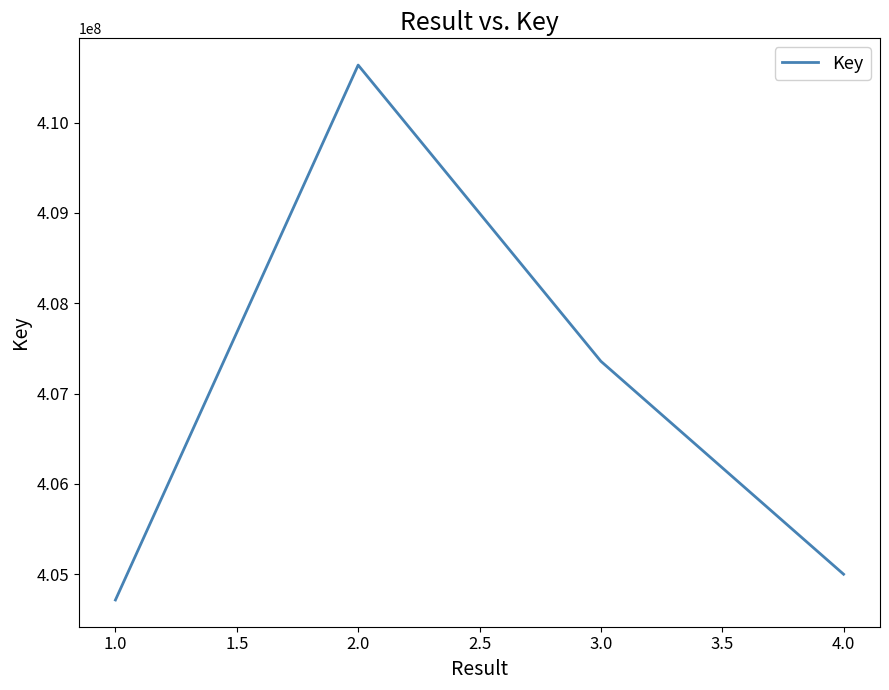

What is the smallest value displayed?

404714337